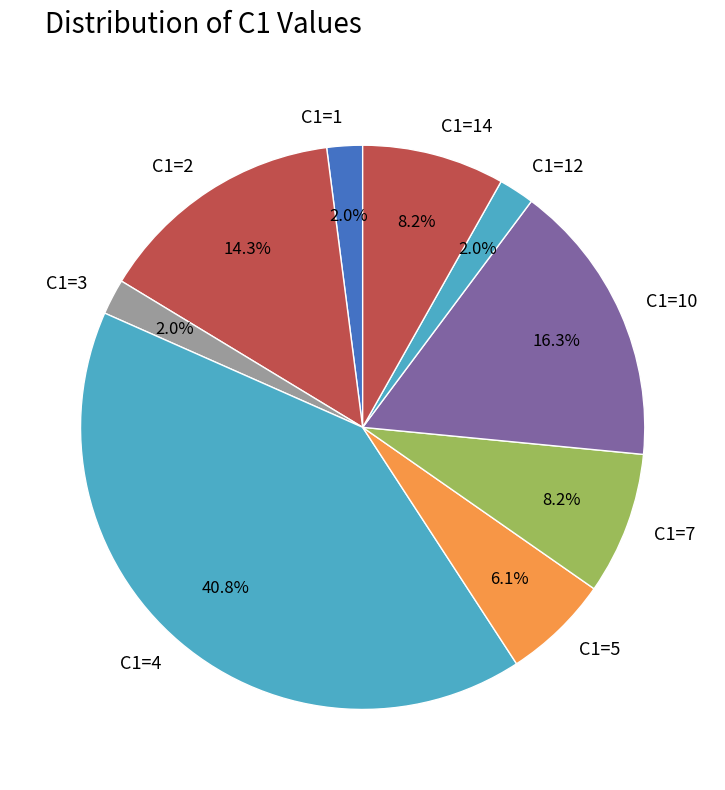

Is C1=1 the majority of the pie?

No